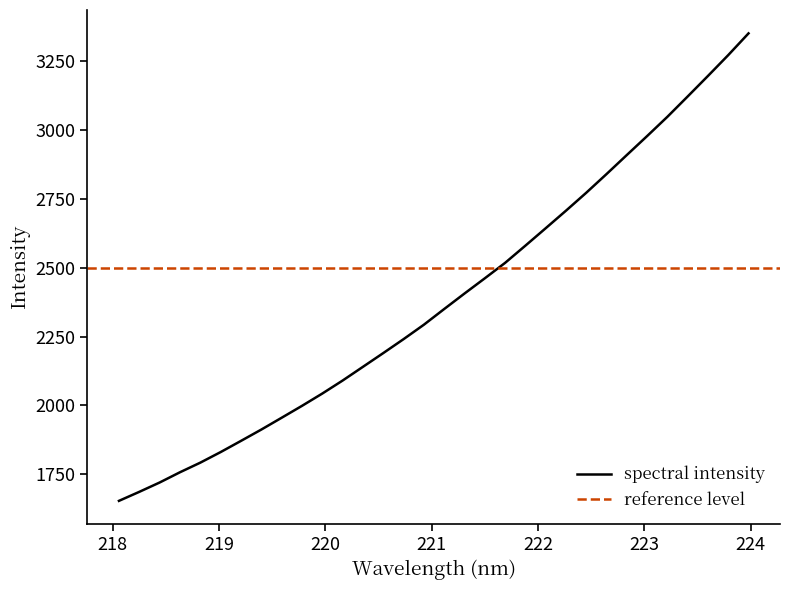

What is the value of the 3rd point from the left?

1719.1